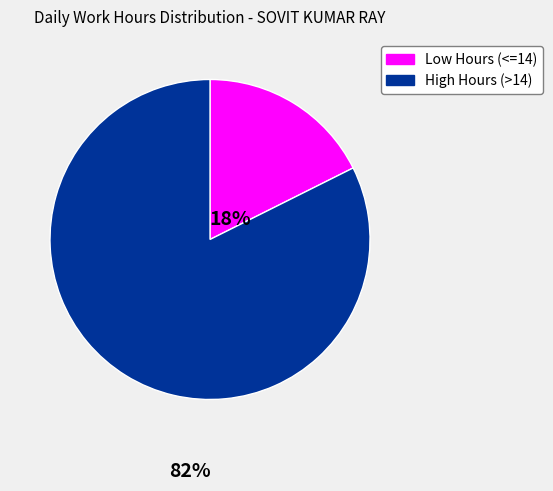

Is there a majority slice in this chart?

Yes